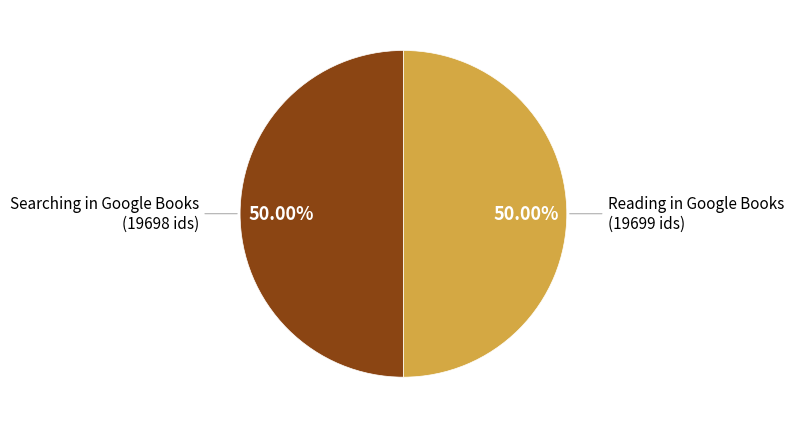

Count the number of slices in the pie.

2